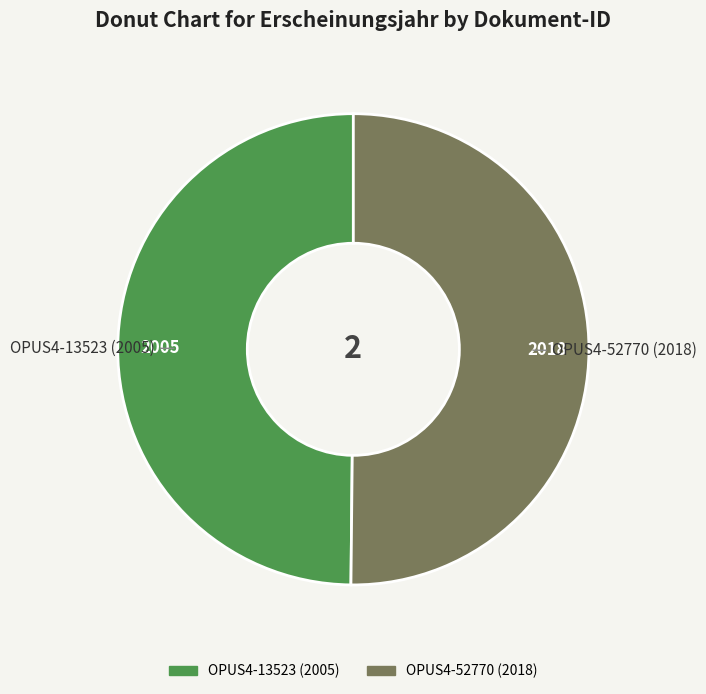

Combined, do OPUS4-52770 (2018) and OPUS4-13523 (2005) account for over 50%?

Yes